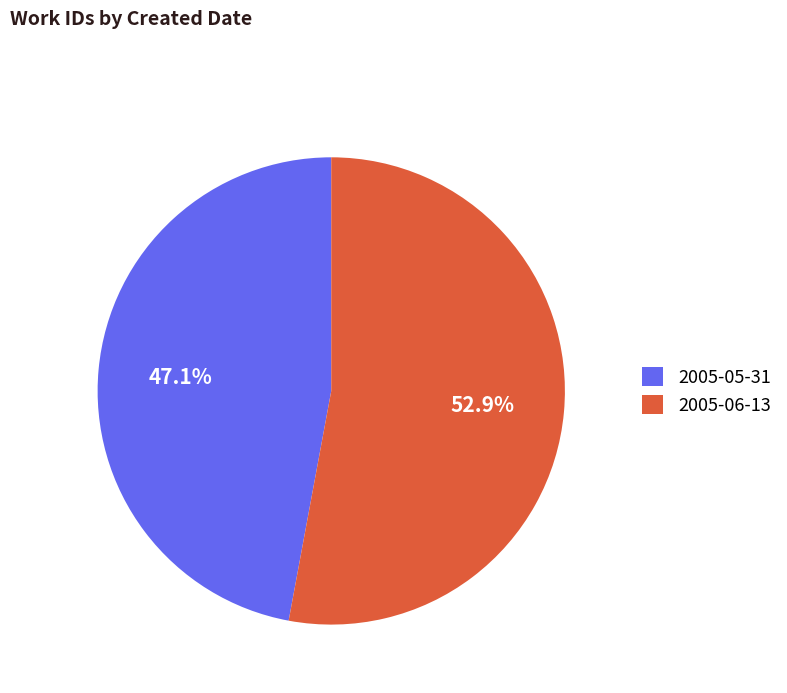

True or false: 2005-05-31 accounts for 62% of the total.

False